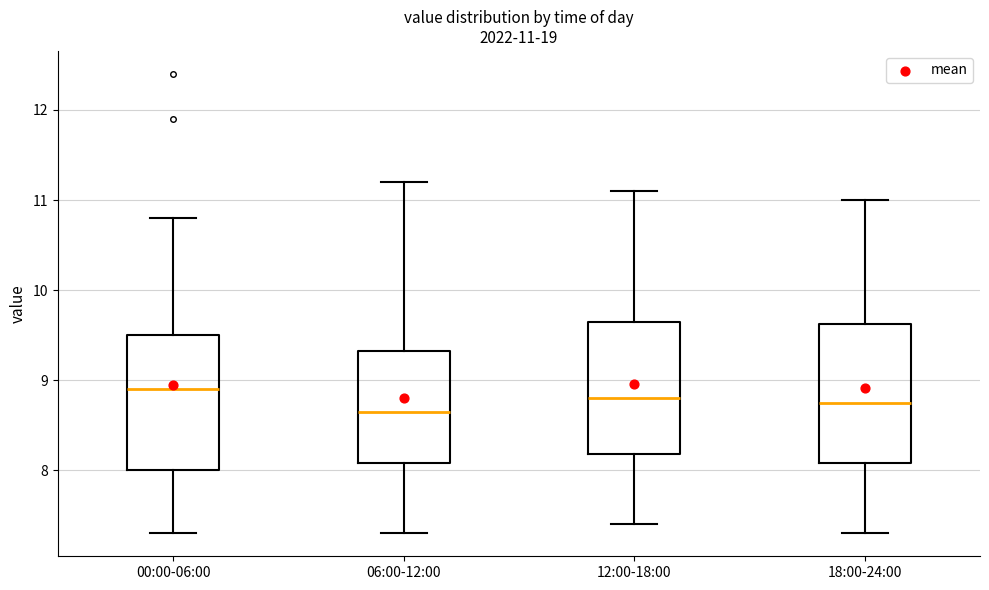

Which box has the lowest median line?

06:00-12:00